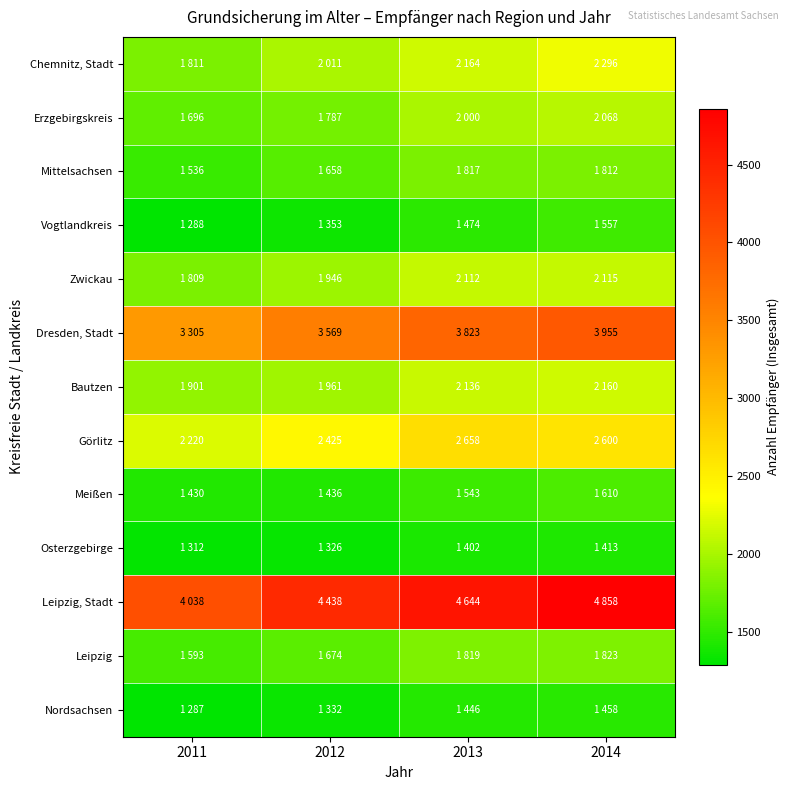

What is the minimum value shown in the chart?

1287